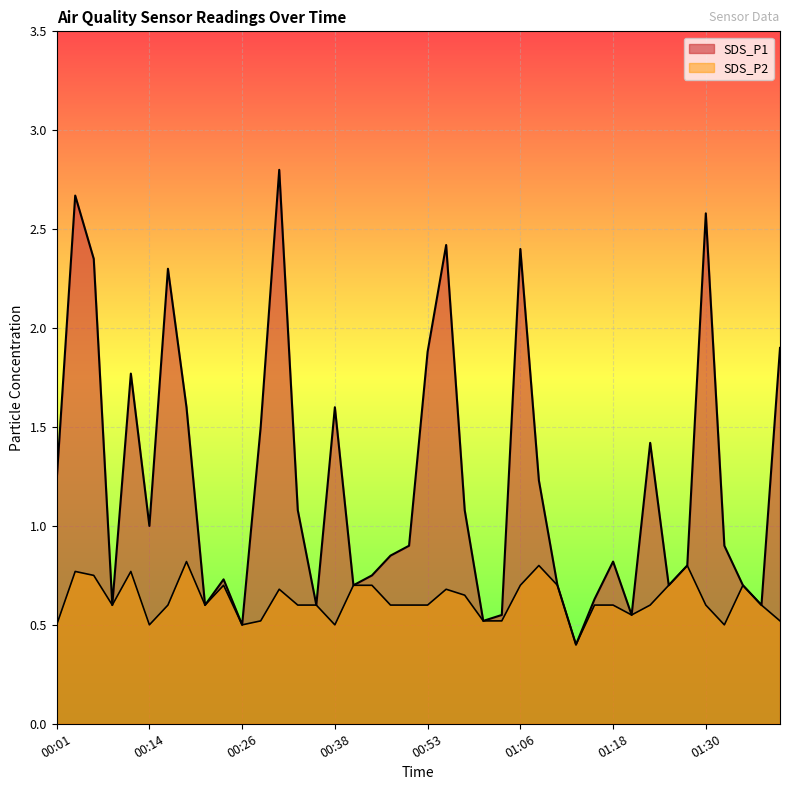

Reading right to left, extract all data points from this chart.

SDS_P1: 01:40=1.9	01:38=0.6	01:35=0.7	01:33=0.9	01:30=2.6	01:28=0.8	01:25=0.7	01:23=1.4	01:20=0.6	01:18=0.8	01:15=0.6	01:13=0.4	01:11=0.7	01:08=1.2	01:06=2.4	01:03=0.6	01:01=0.5	00:58=1.1	00:56=2.4	00:53=1.9	00:51=0.9	00:46=0.8	00:43=0.8	00:41=0.7	00:38=1.6	00:36=0.6	00:33=1.1	00:31=2.8	00:29=1.5	00:26=0.5	00:24=0.7	00:21=0.6	00:19=1.6	00:16=2.3	00:14=1.0	00:11=1.8	00:09=0.6	00:06=2.4	00:04=2.7	00:01=1.2
SDS_P2: 01:40=0.5	01:38=0.6	01:35=0.7	01:33=0.5	01:30=0.6	01:28=0.8	01:25=0.7	01:23=0.6	01:20=0.6	01:18=0.6	01:15=0.6	01:13=0.4	01:11=0.7	01:08=0.8	01:06=0.7	01:03=0.5	01:01=0.5	00:58=0.7	00:56=0.7	00:53=0.6	00:51=0.6	00:46=0.6	00:43=0.7	00:41=0.7	00:38=0.5	00:36=0.6	00:33=0.6	00:31=0.7	00:29=0.5	00:26=0.5	00:24=0.7	00:21=0.6	00:19=0.8	00:16=0.6	00:14=0.5	00:11=0.8	00:09=0.6	00:06=0.8	00:04=0.8	00:01=0.5